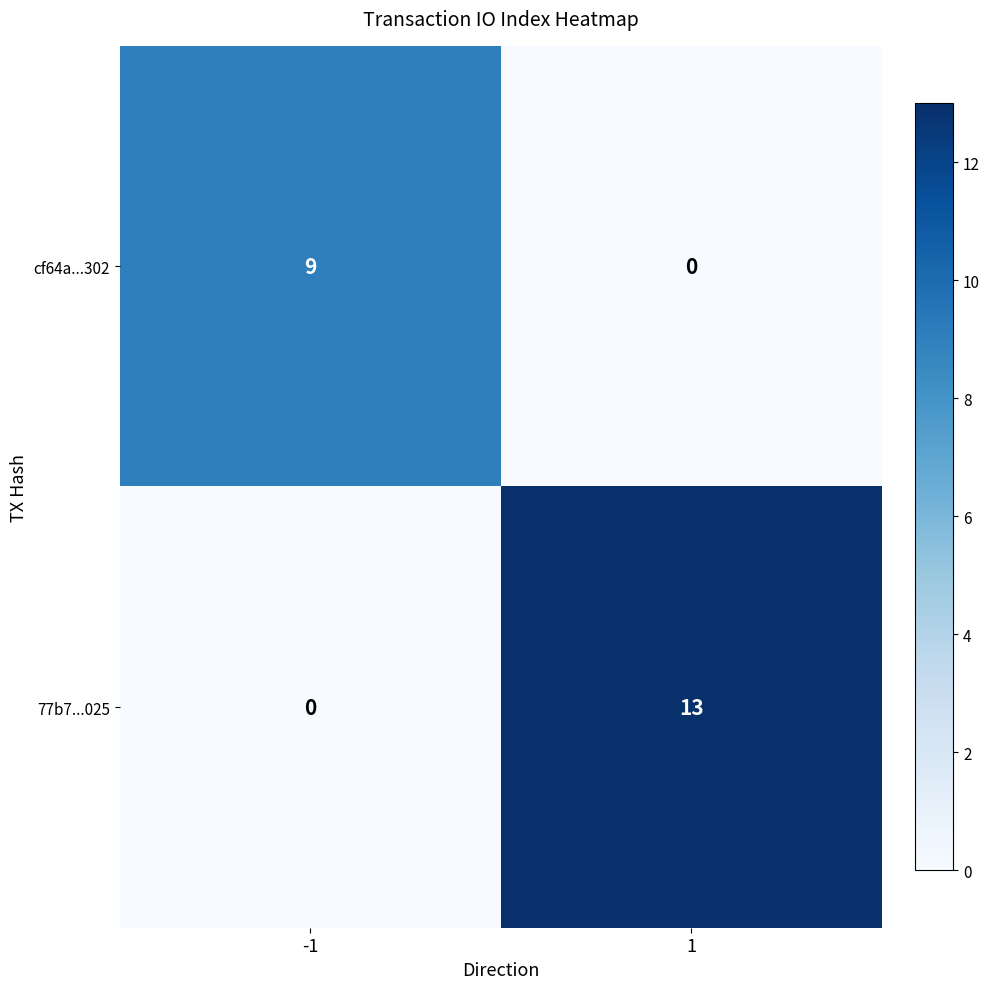

What is the maximum value shown in the chart?

13